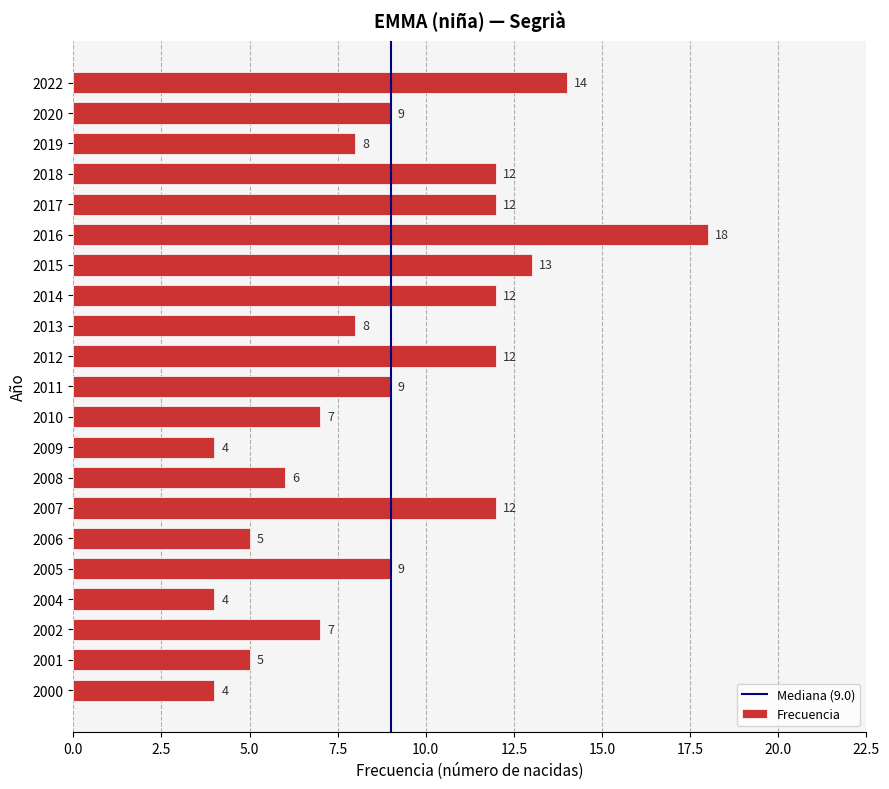

Between 2017 and 2015, which is larger?

2015